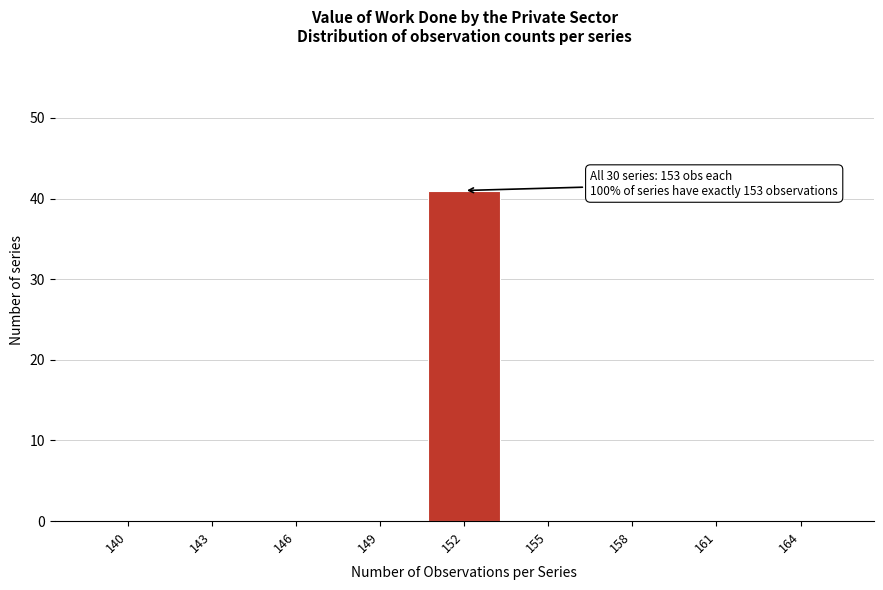

Reading left to right, list all the values displayed in this chart.

140=0	143=0	146=0	149=0	152=41	155=0	158=0	161=0	164=0